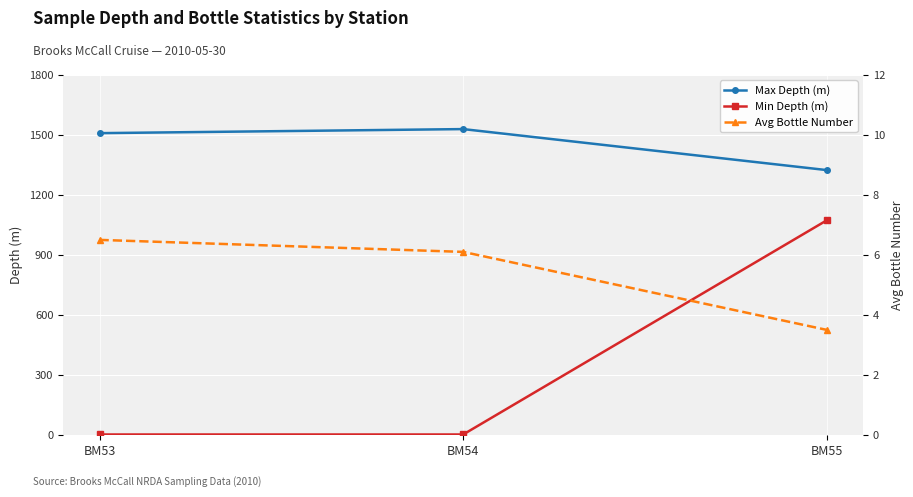

At which label is Avg Bottle Number closest to 5?

BM54